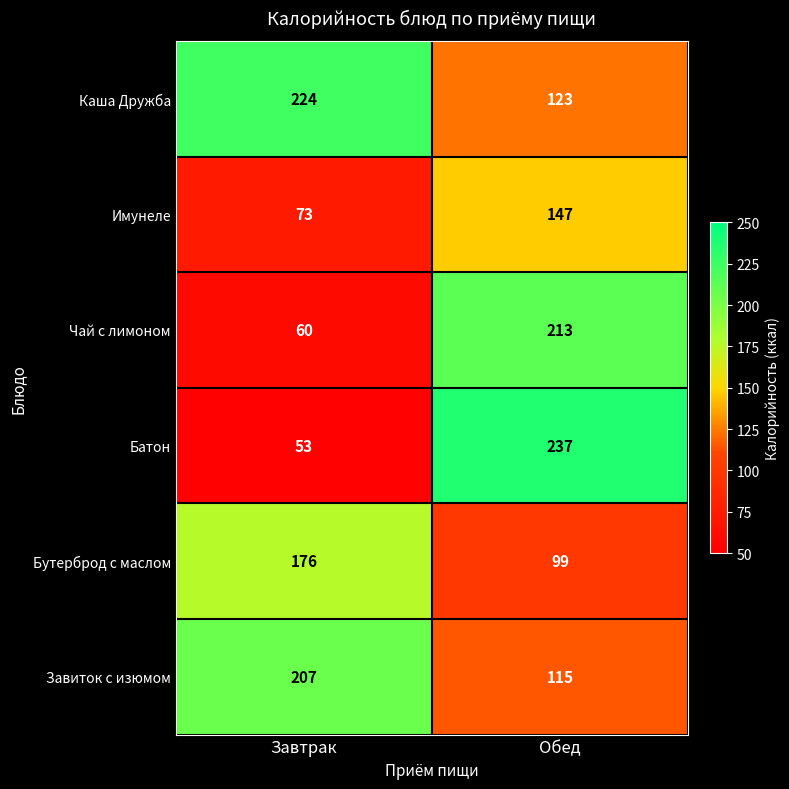

Count the number of data series in this chart.

6